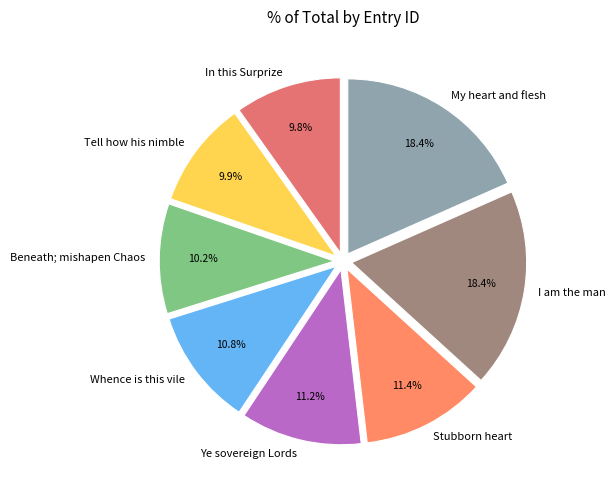

Count the number of slices in the pie.

8